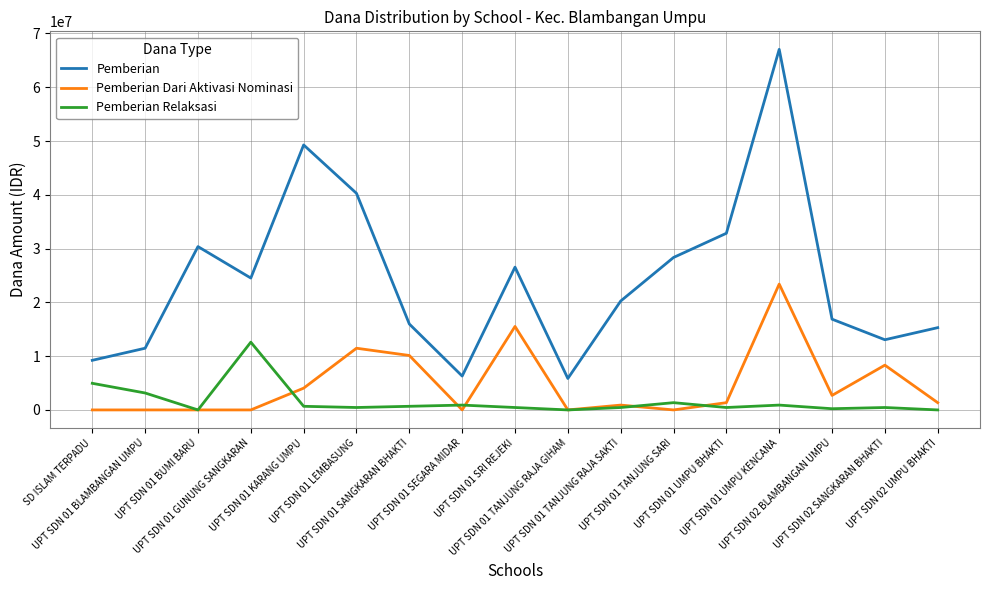

Which series has the largest total across all categories?

Pemberian